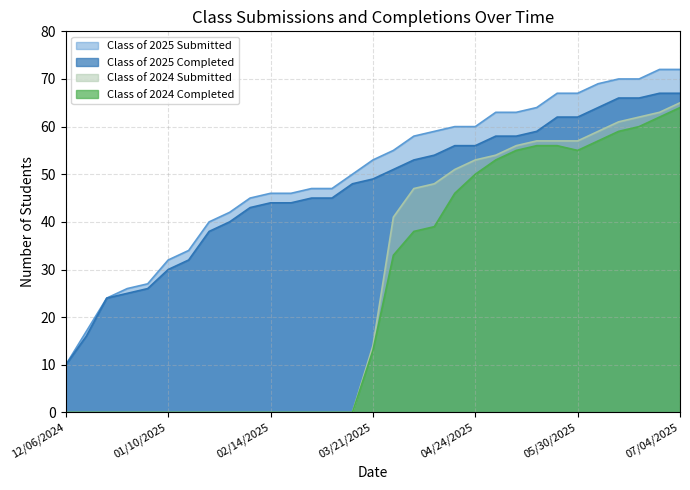

Reading right to left, extract all data points from this chart.

Class of 2025 Submitted: 72	72	70	70	69	67	67	64	63	63	60	60	59	58	55	53	50	47	47	46	46	45	42	40	34	32	27	26	24	17	10
Class of 2025 Completed: 67	67	66	66	64	62	62	59	58	58	56	56	54	53	51	49	48	45	45	44	44	43	40	38	32	30	26	25	24	16	10
Class of 2024 Submitted: 65	63	62	61	59	57	57	57	56	54	53	51	48	47	41	14	0	0	0	0	0	0	0	0	0	0	0	0	0	0	0
Class of 2024 Completed: 64	62	60	59	57	55	56	56	55	53	50	46	39	38	33	13	0	0	0	0	0	0	0	0	0	0	0	0	0	0	0